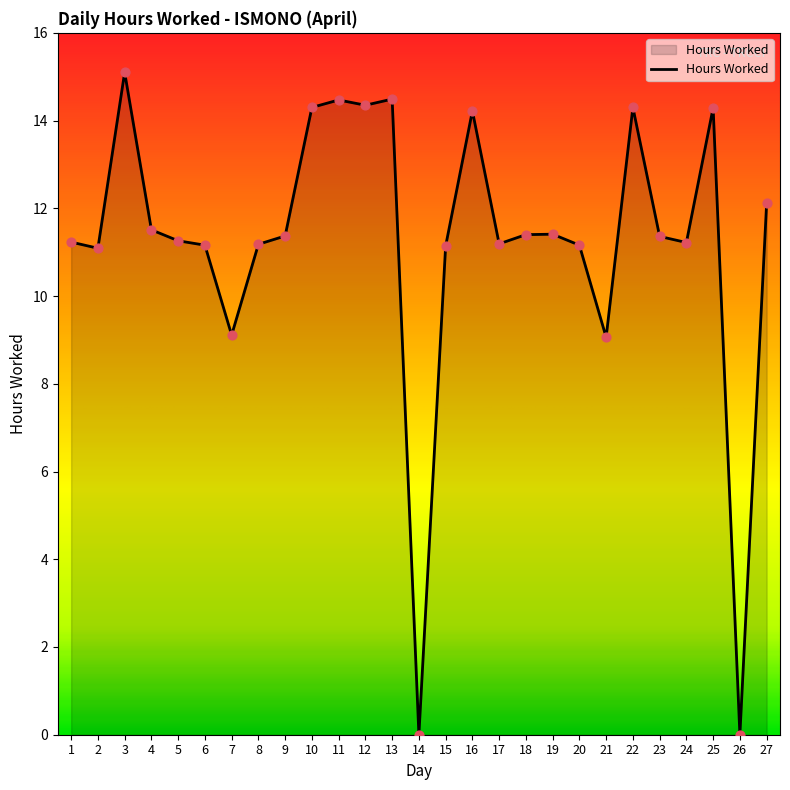

What is the change in value from 14 to 16?

+14.2